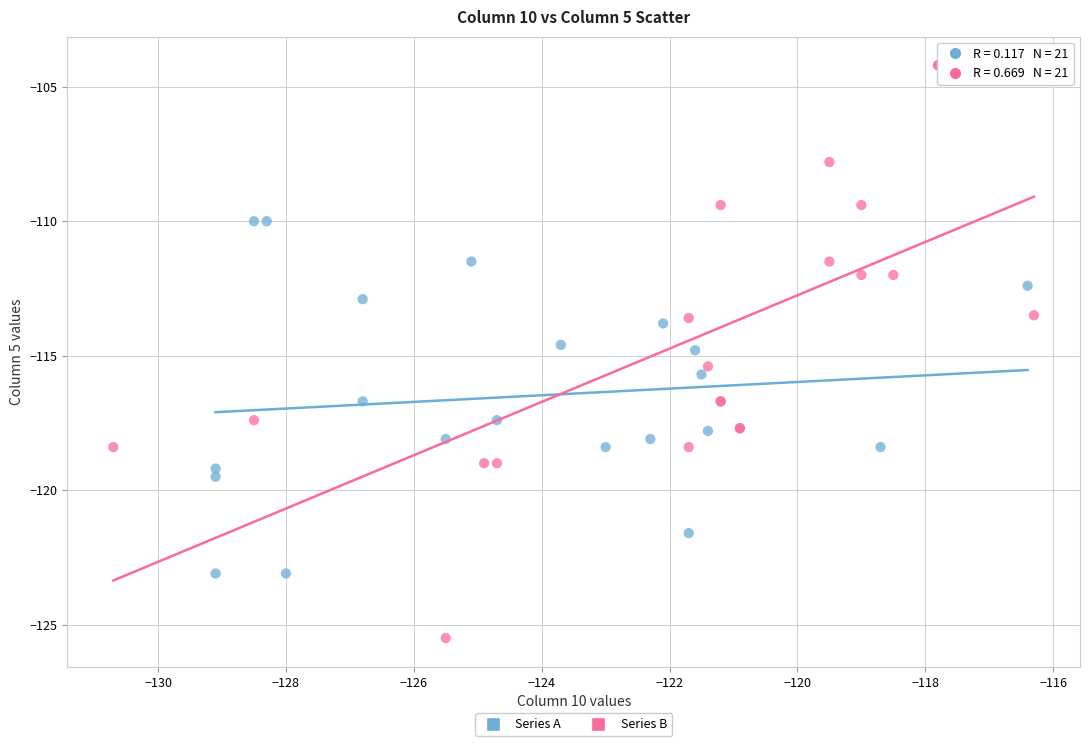

Which series reaches the minimum Y coordinate?

Series B